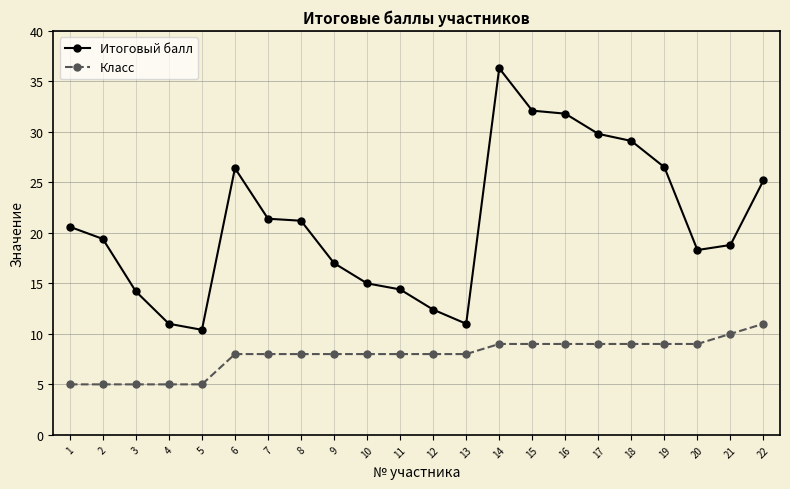

What is the difference between the highest and lowest values at 22?

14.2